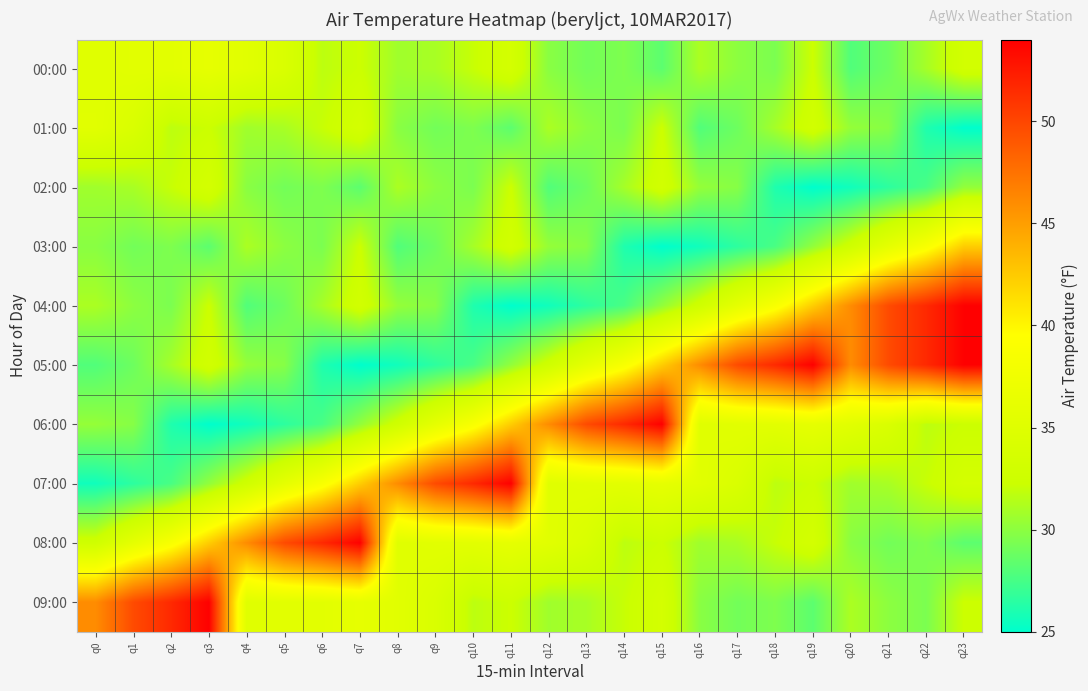

How many categories are shown in the chart?

24